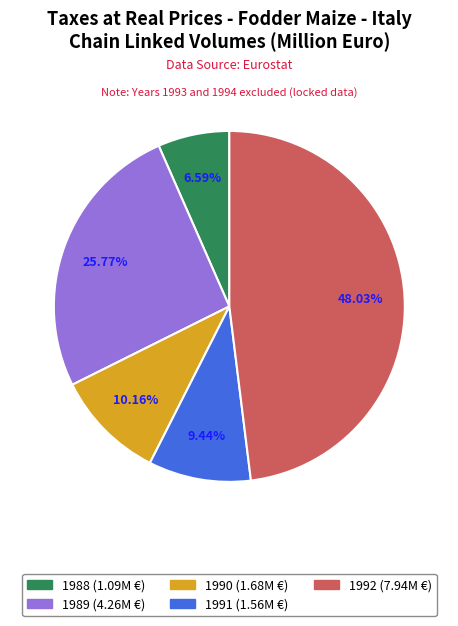

How many slices are in this pie chart?

5